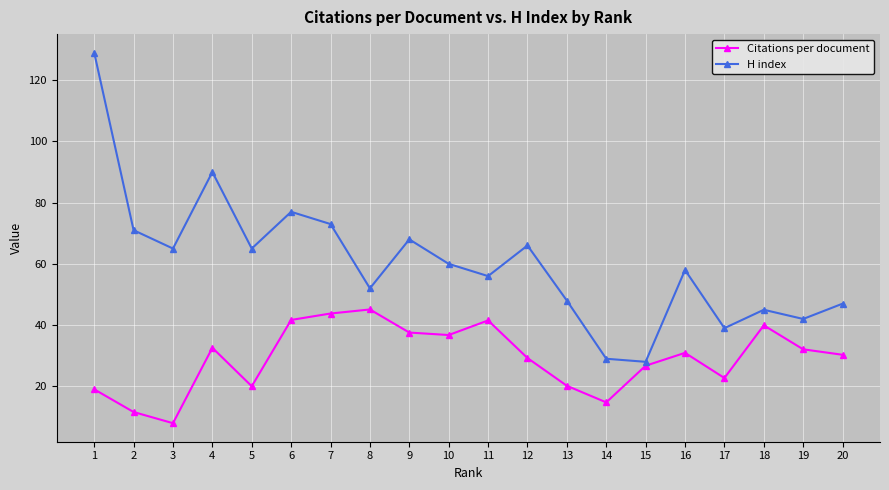

Count the number of categories in the chart.

20